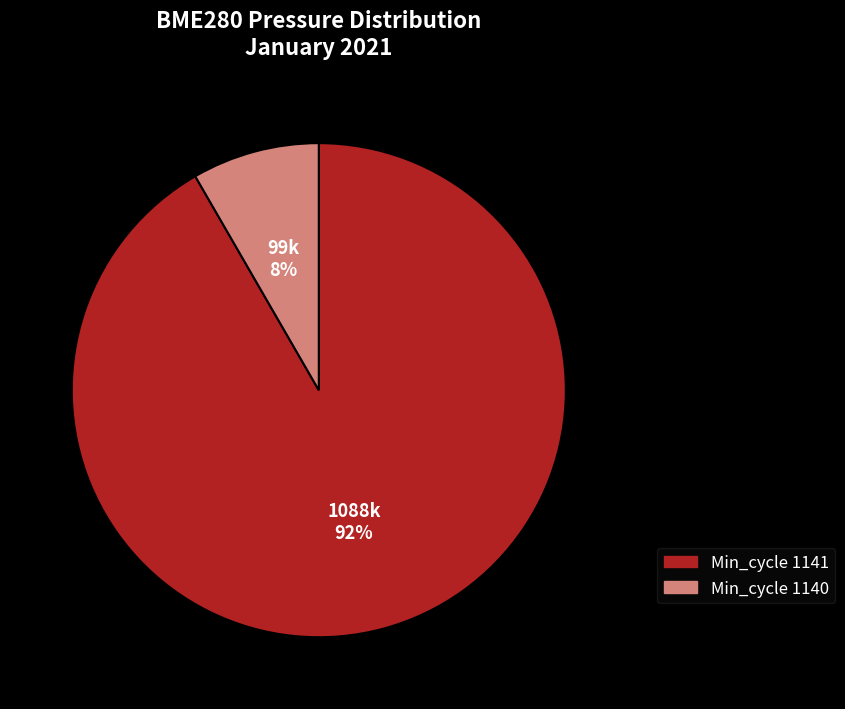

Does any single category account for the majority?

Yes